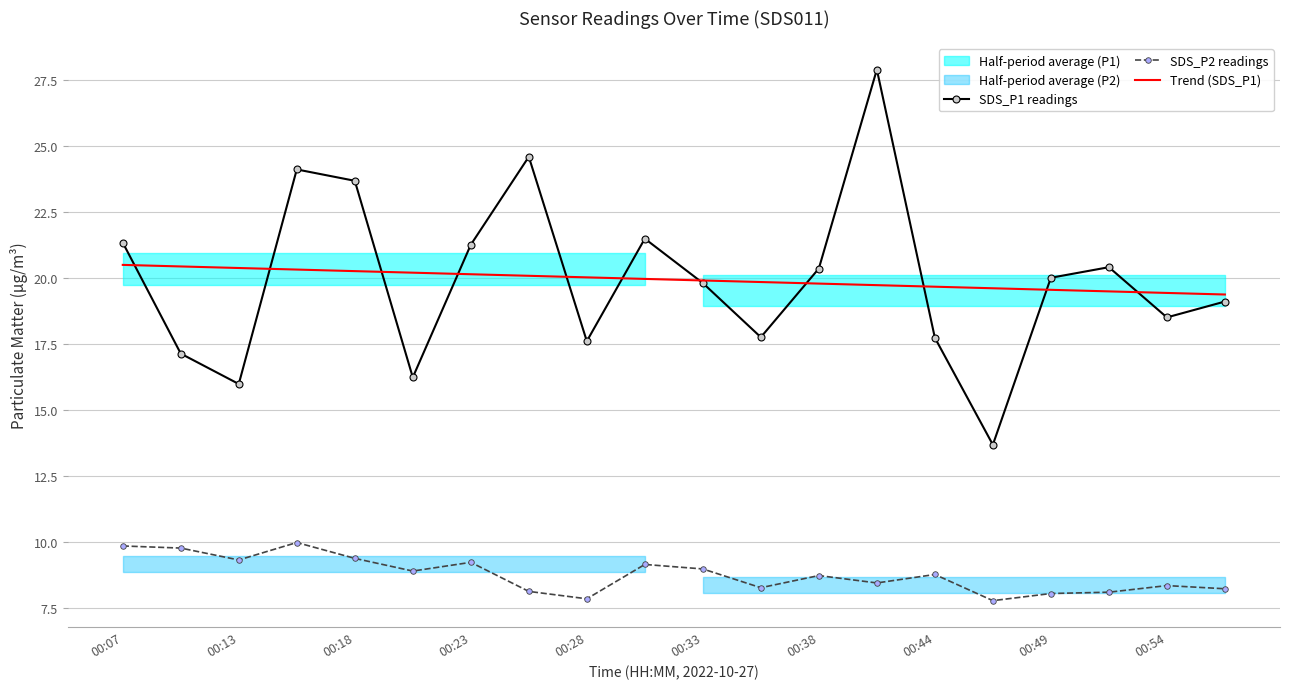

The SDS_P2 readings series shows 7.8 at 15. True or false?

True